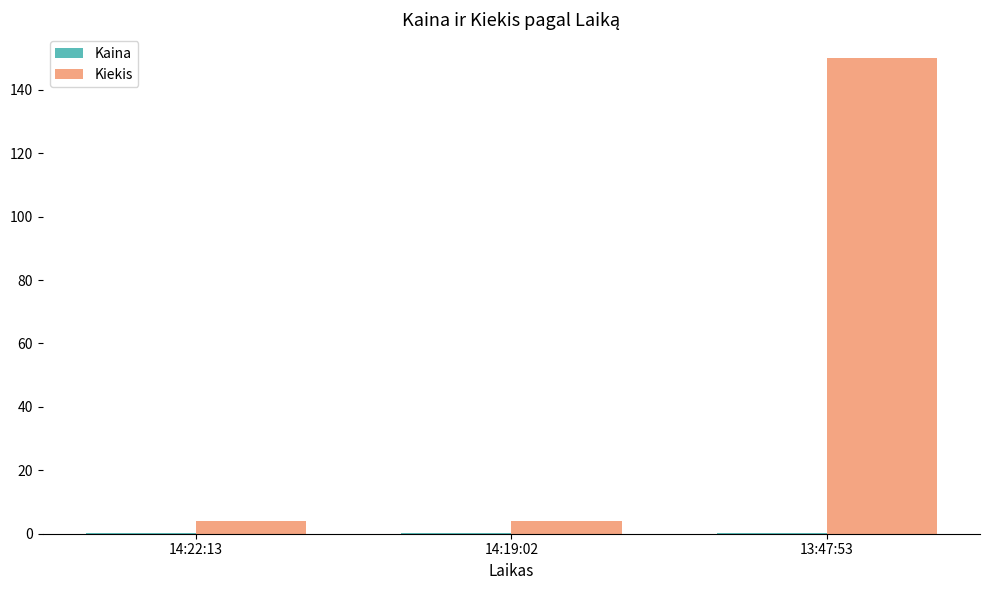

At which category is the sum across all series the highest?

13:47:53